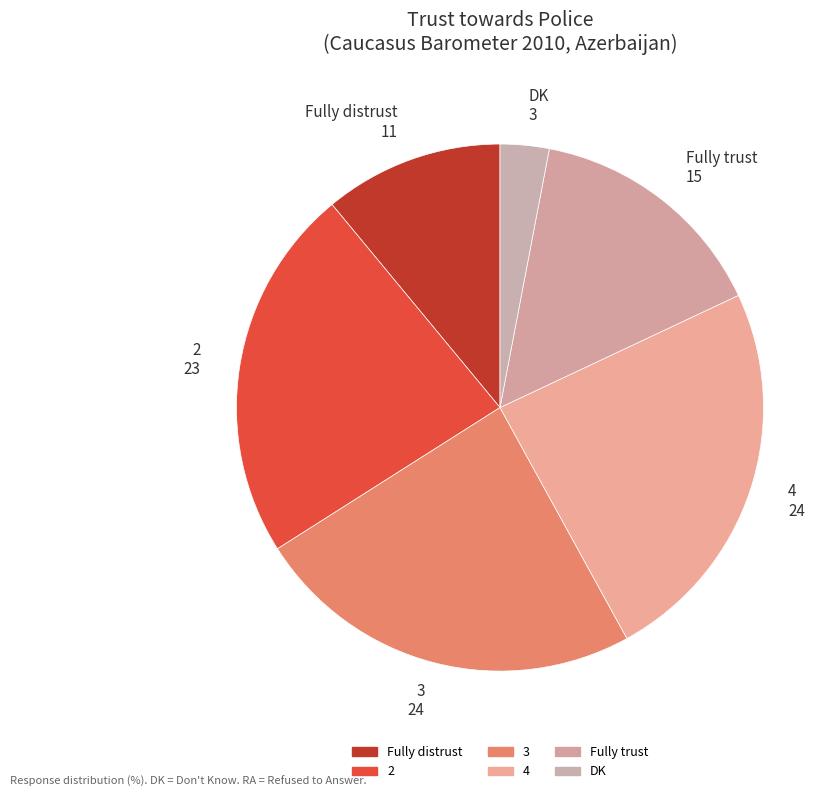

Does any single category account for the majority?

No